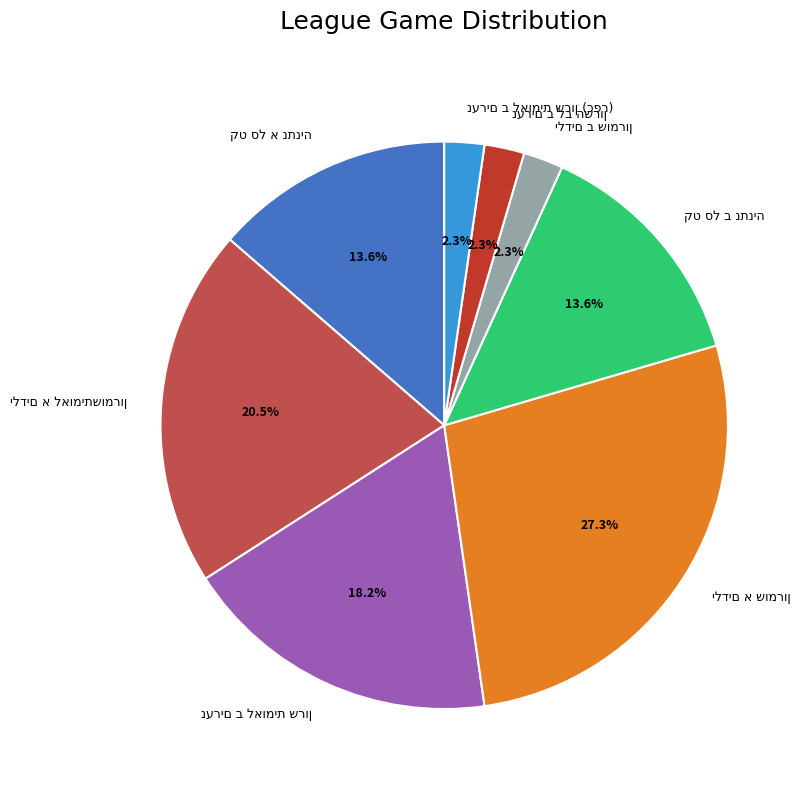

Does any single category account for the majority?

No